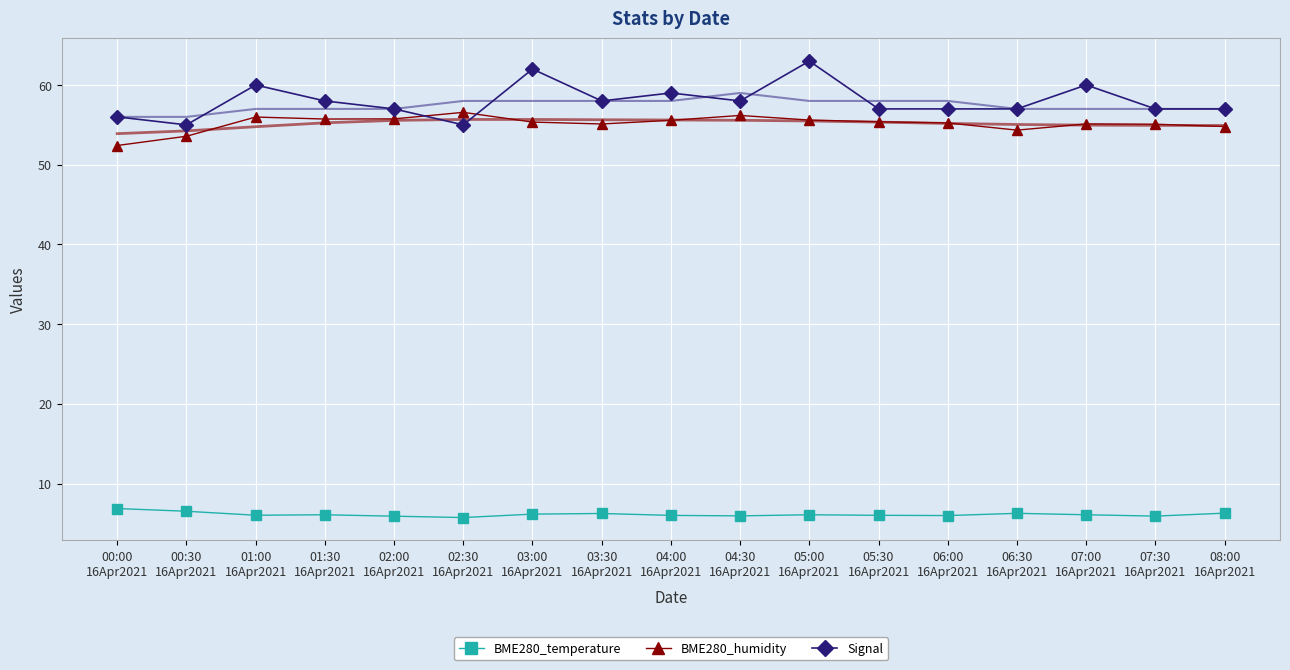

Is the value of BME280_temperature at 05:00
16Apr2021 greater than the value of Signal at 06:00
16Apr2021?

No